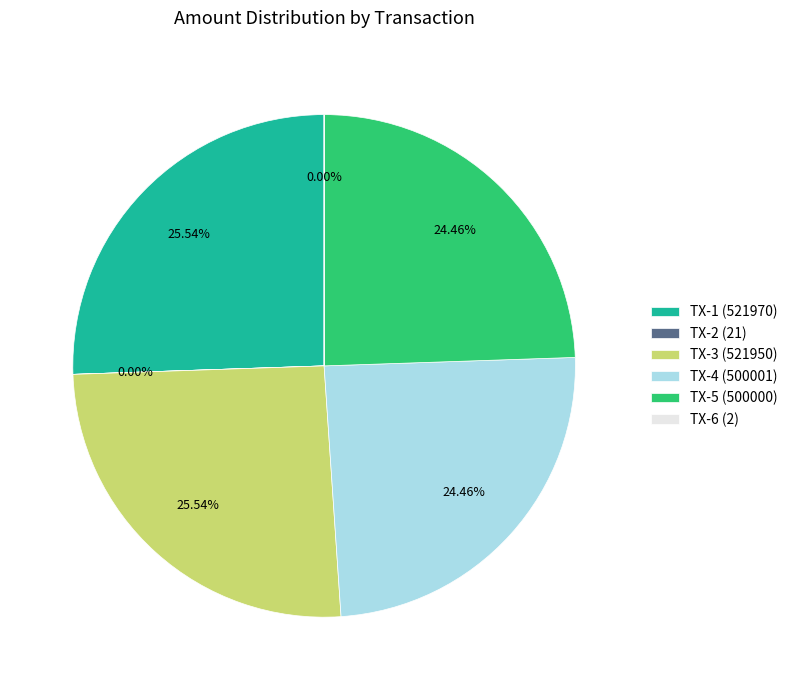

Does TX-5 (500000) account for over 50% of the chart?

No